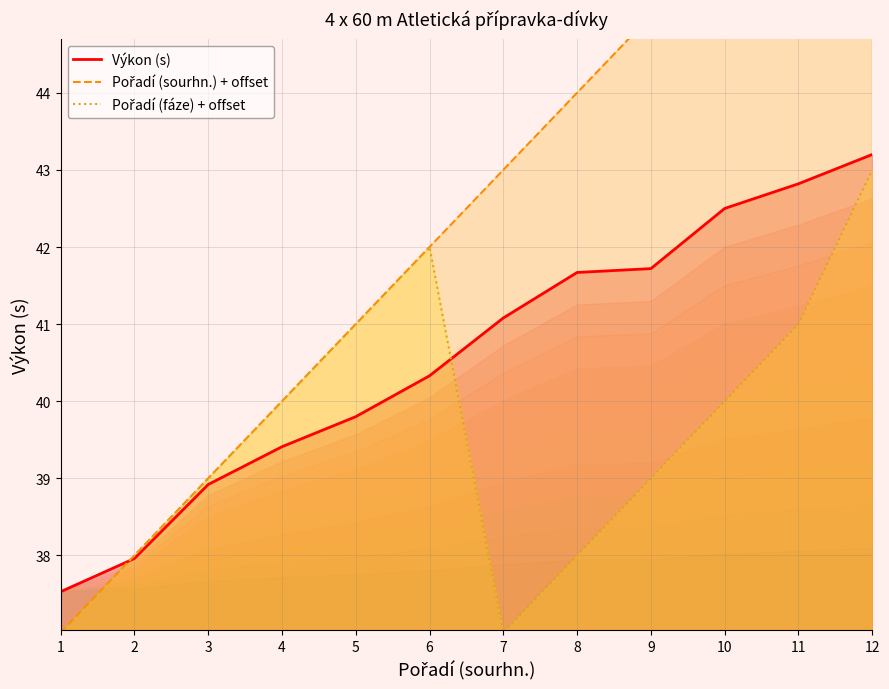

True or false: Výkon (s) has more than 1 points higher than both neighbors.

False